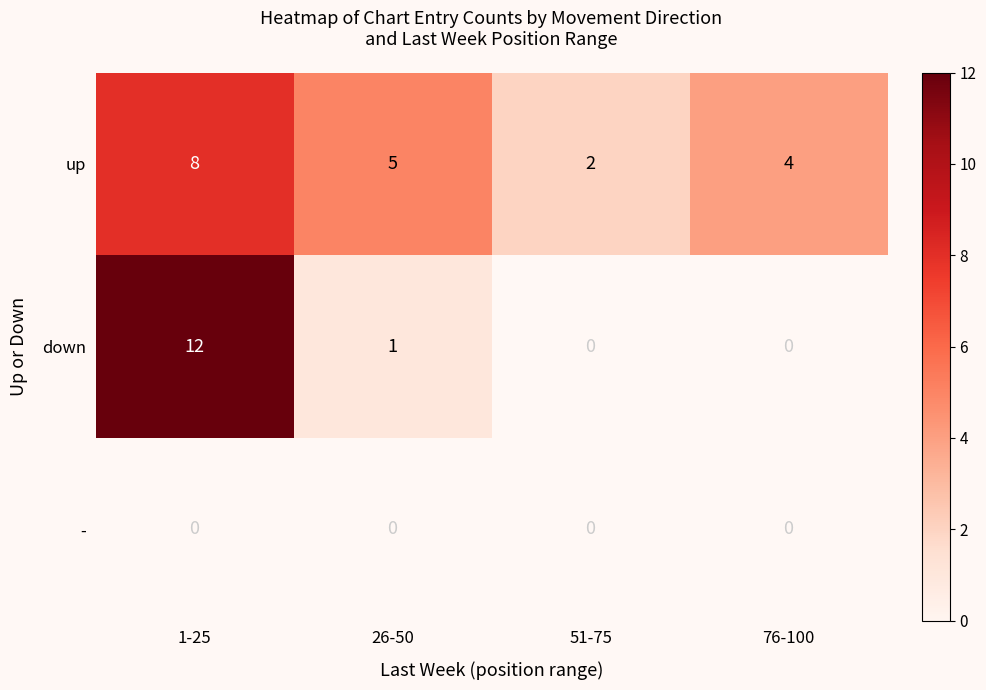

Count the up values in the range 4 to 8.

3